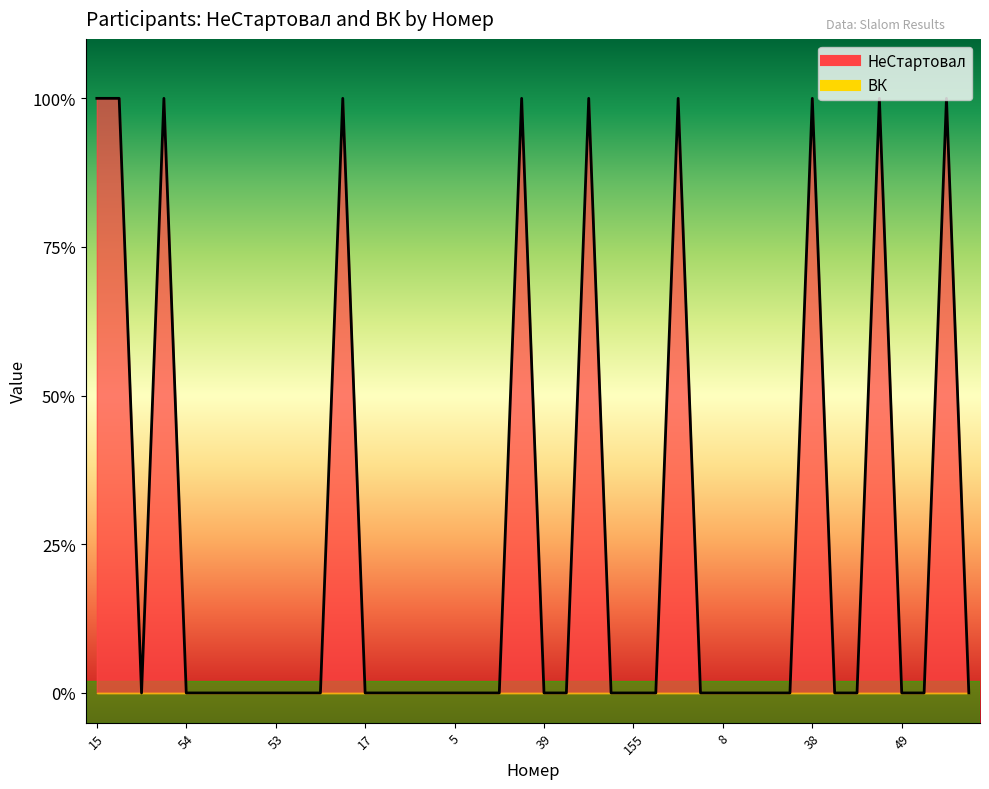

The chart shows a value of 0 at 31. True or false?

True